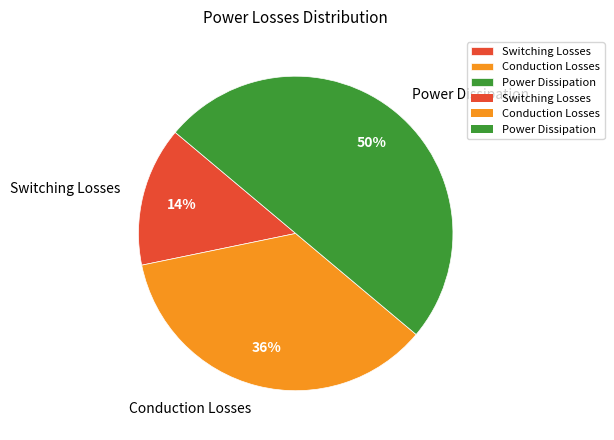

Which has a higher value, Switching Losses or Power Dissipation?

Power Dissipation